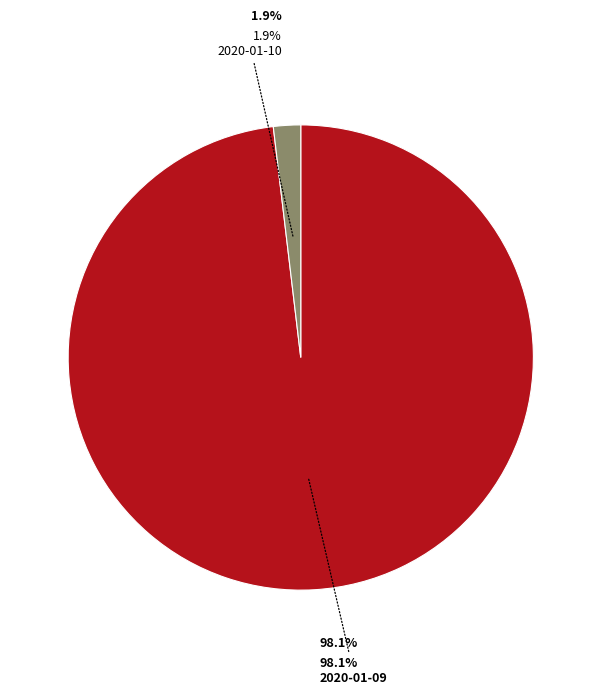

What percentage is the 2020-01-09 slice, to the nearest percent?

98%